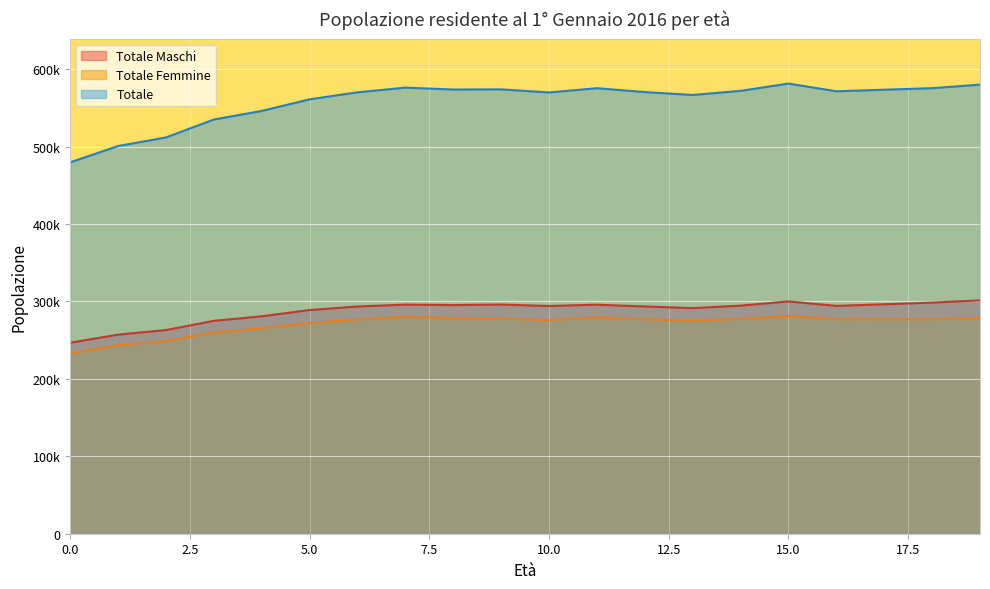

Is it true that Totale Femmine equals 276932 at 18?

True